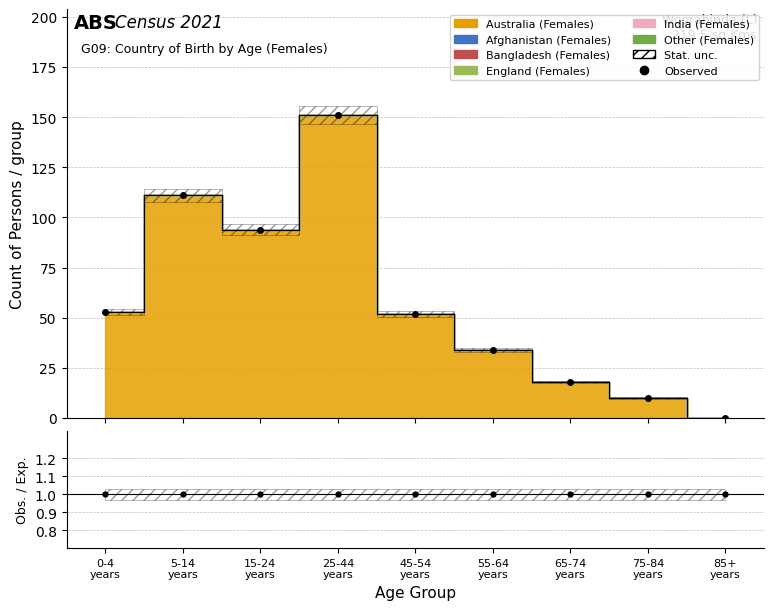

True or false: Obs./Exp. has a value of 1 at 45-54
years.

False